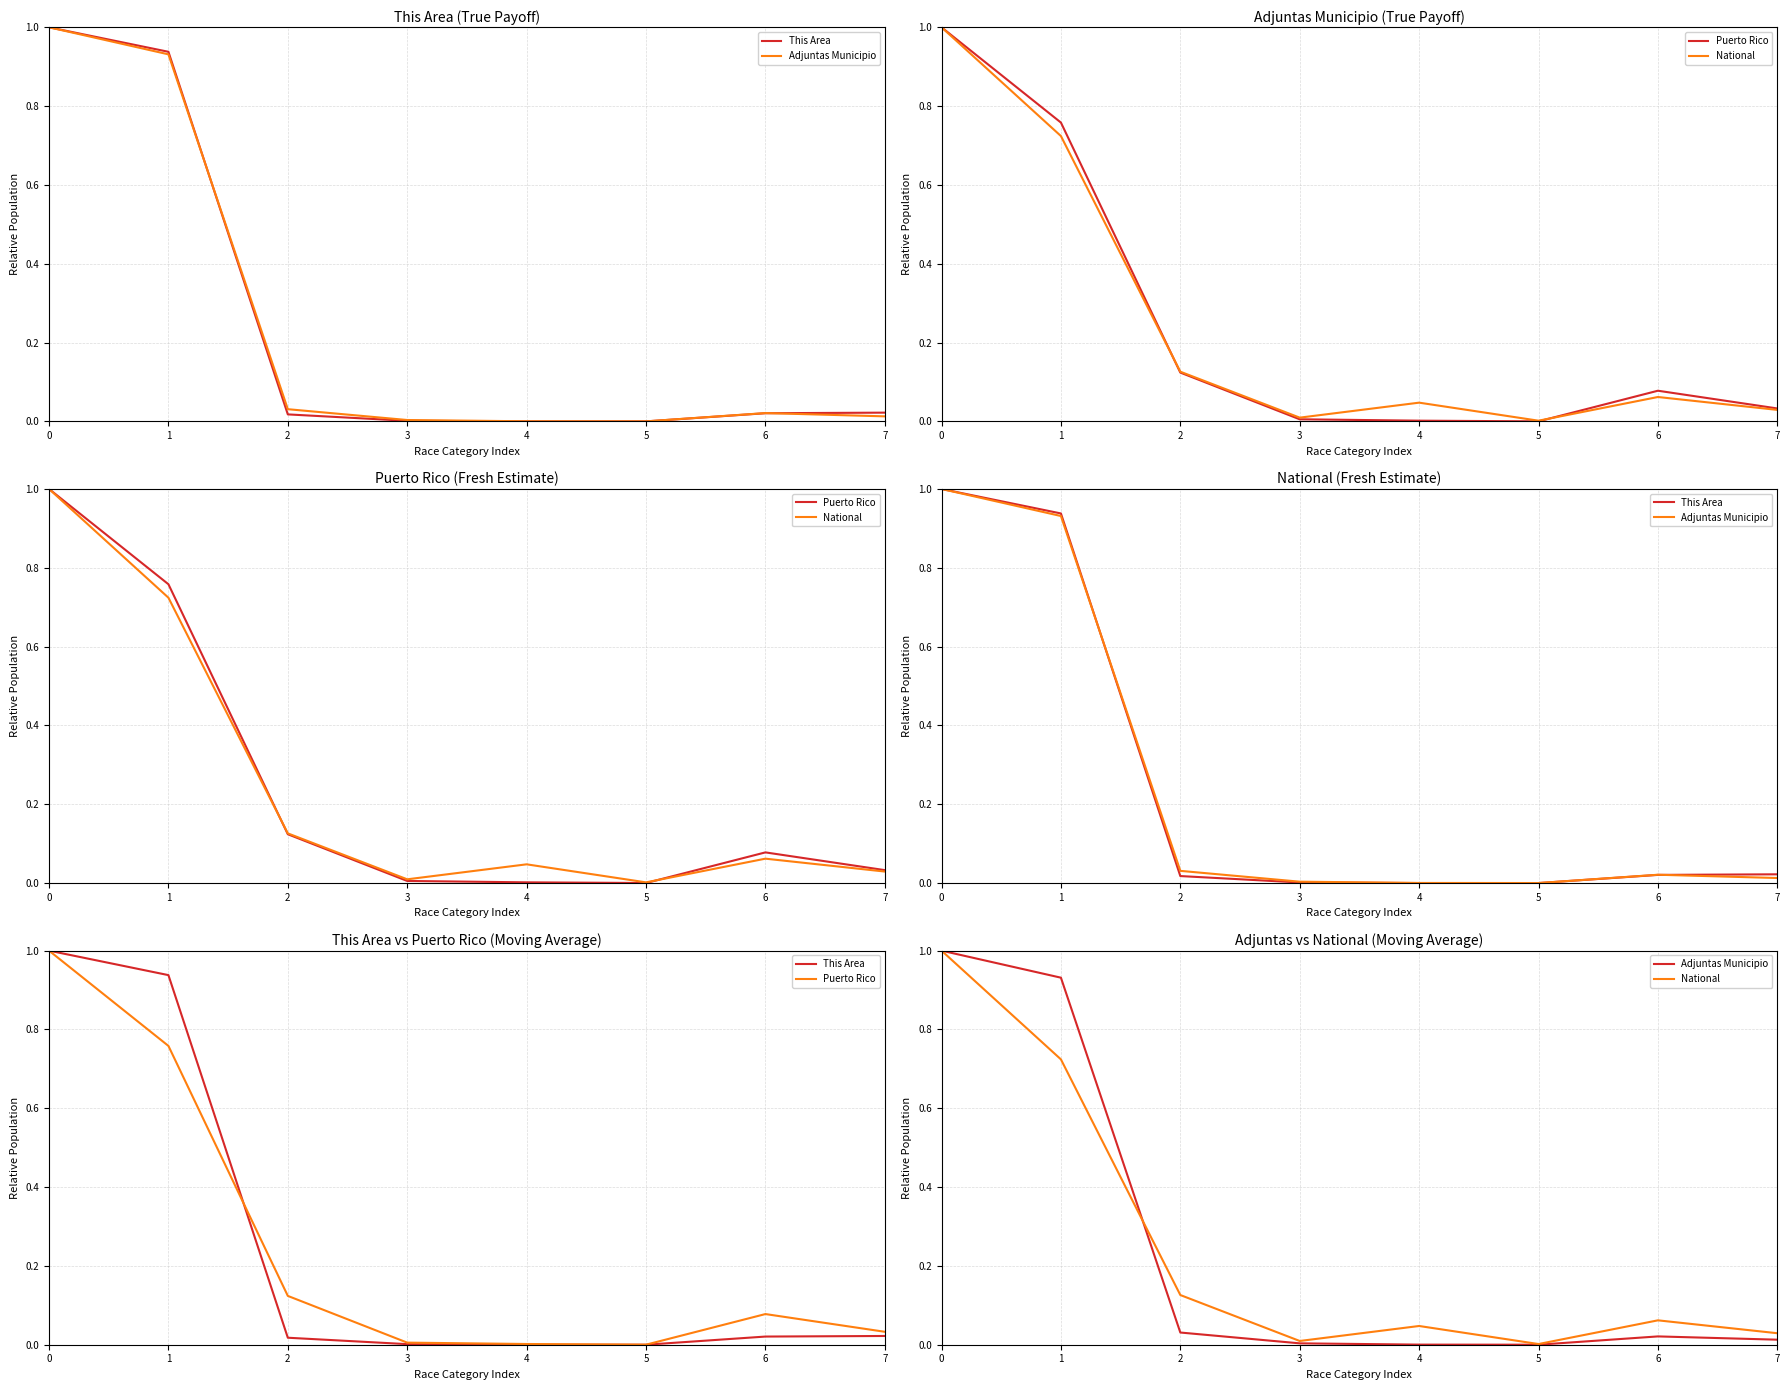

Is the value of Puerto Rico at 6 greater than the value of National at 3?

Yes